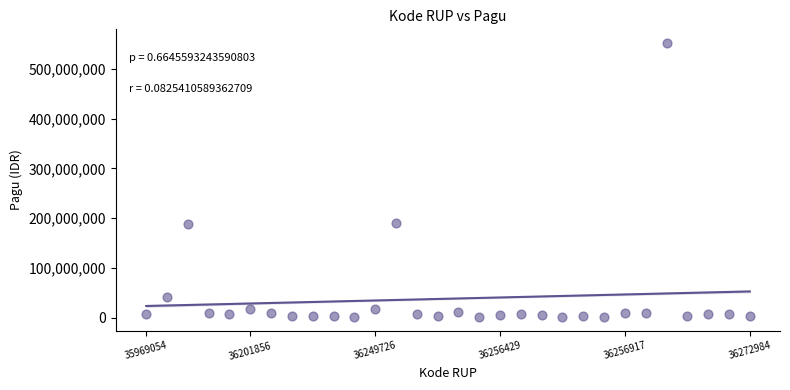

What is the range of Y values (max minus min)?

550365200